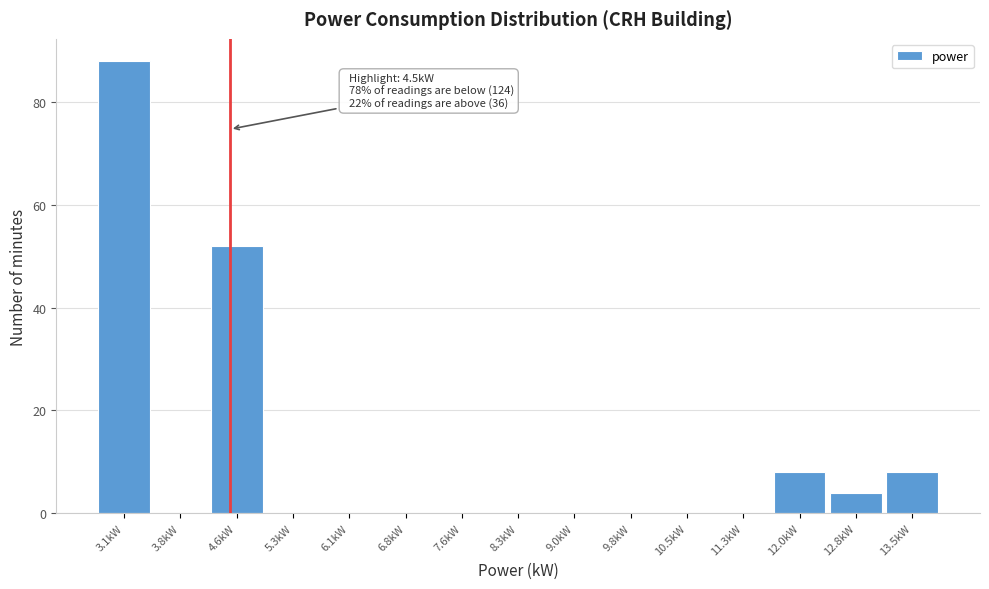

Which range on the x-axis has the tallest bar?

2.7 to 3.5